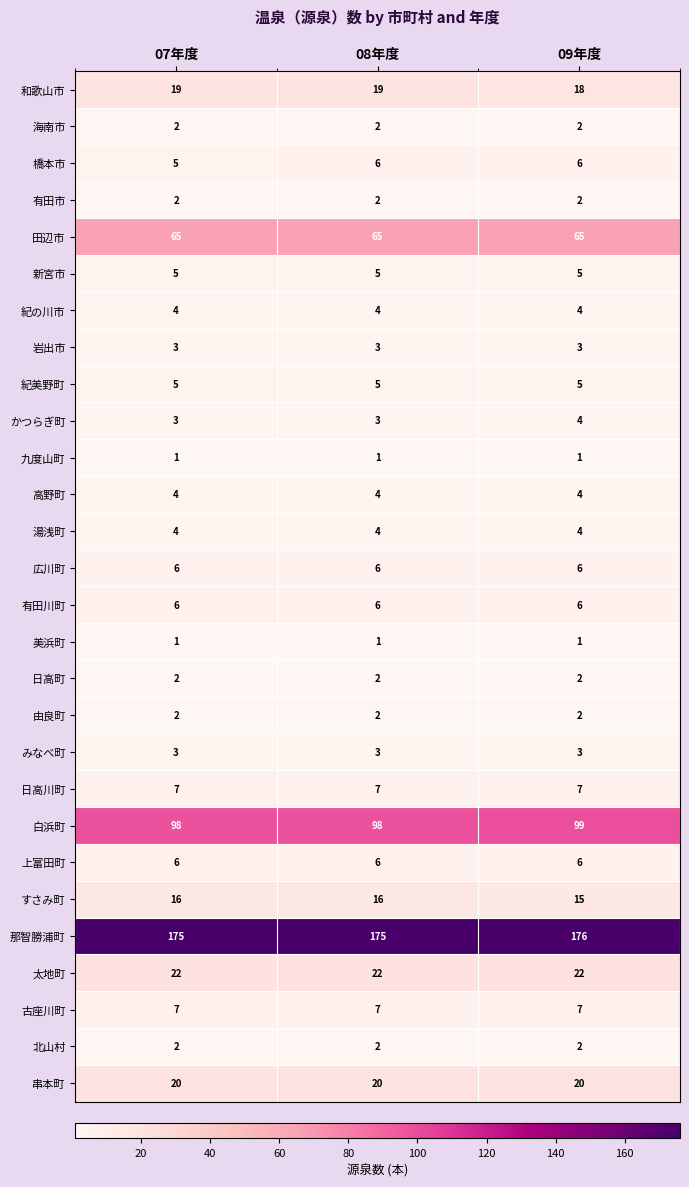

Which series has the largest total across all categories?

那智勝浦町